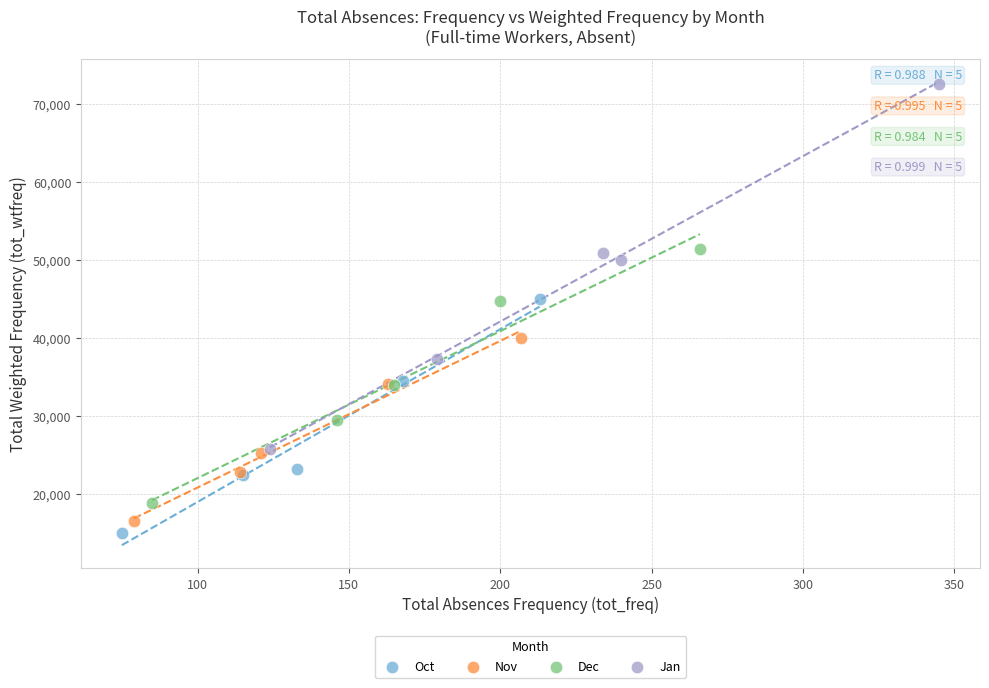

Which series has the widest spread of Y values?

Jan